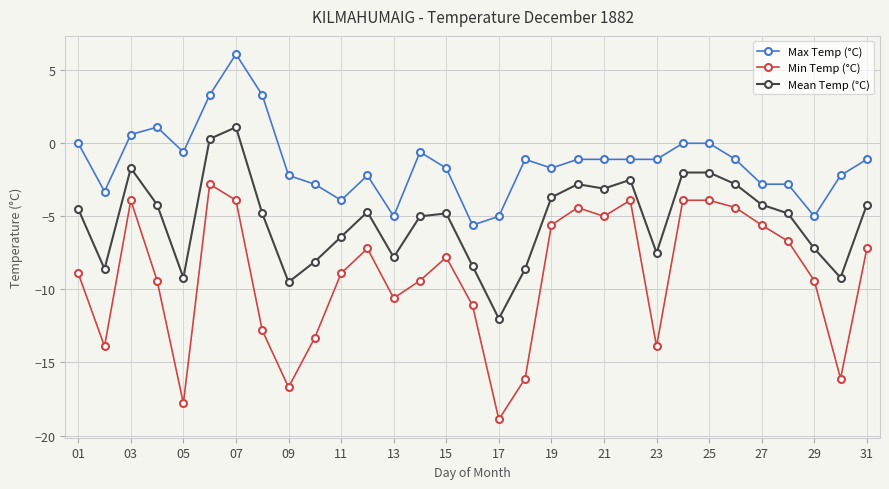

List the series in order of their overall mean, highest first.

Max Temp (°C), Mean Temp (°C), Min Temp (°C)